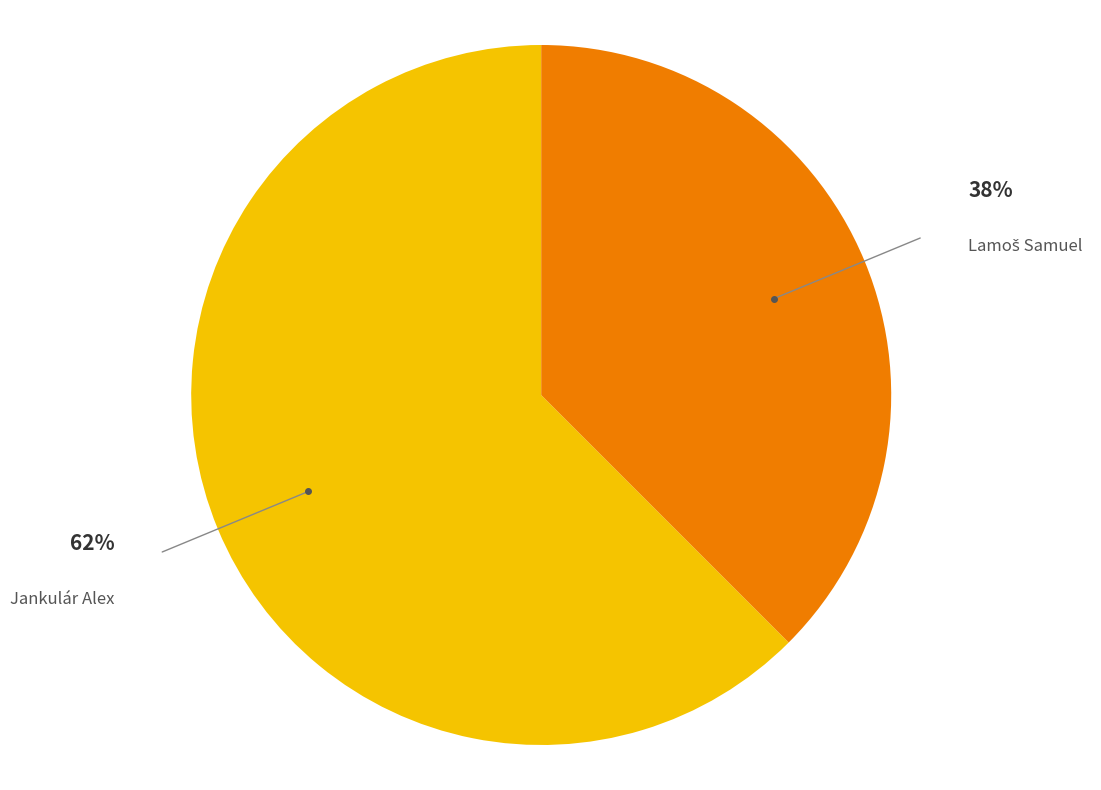

Count the number of slices in the pie.

2